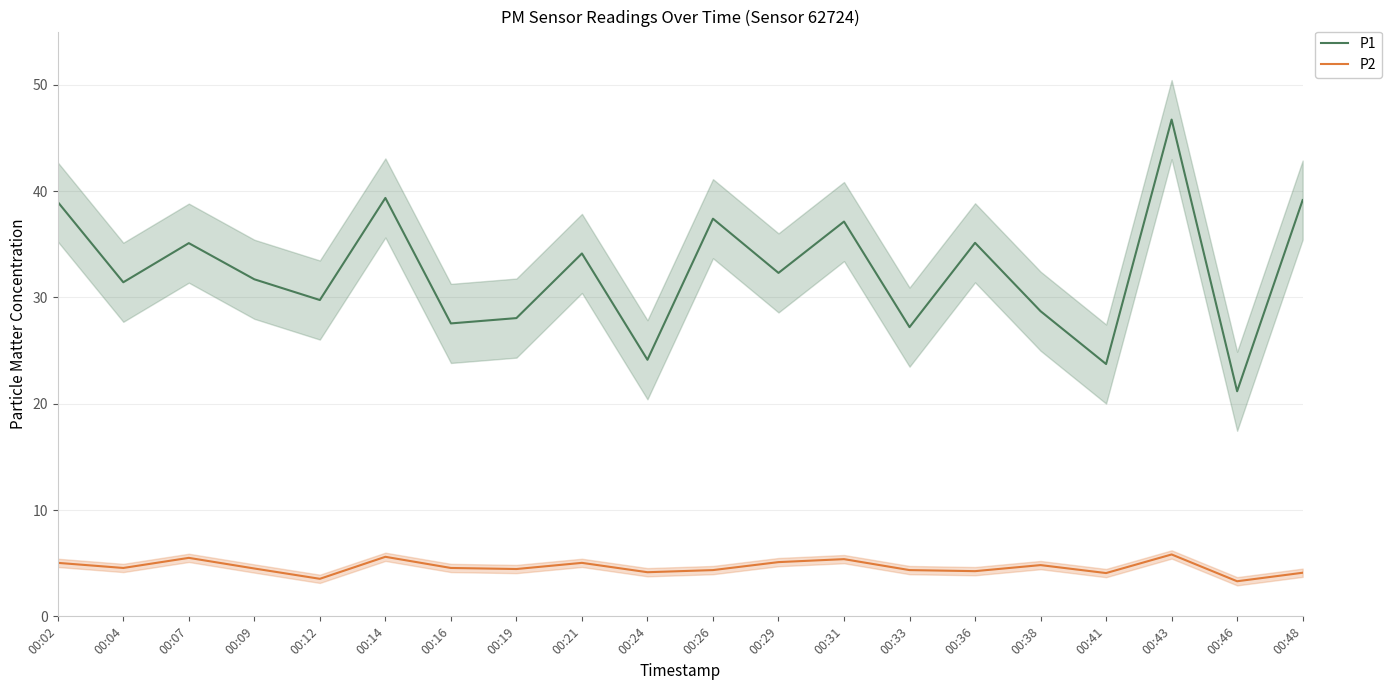

How many data points does each series have?

20